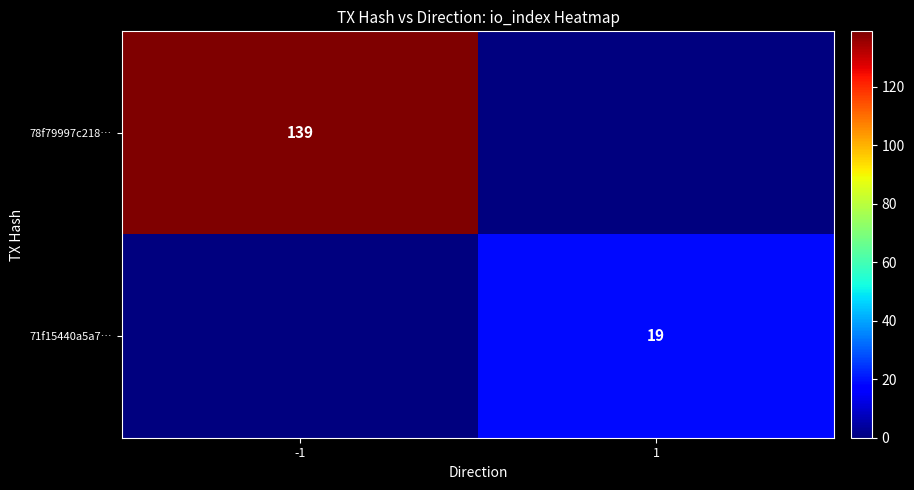

Is it true that 78f79997c218… equals 43 at -1?

False